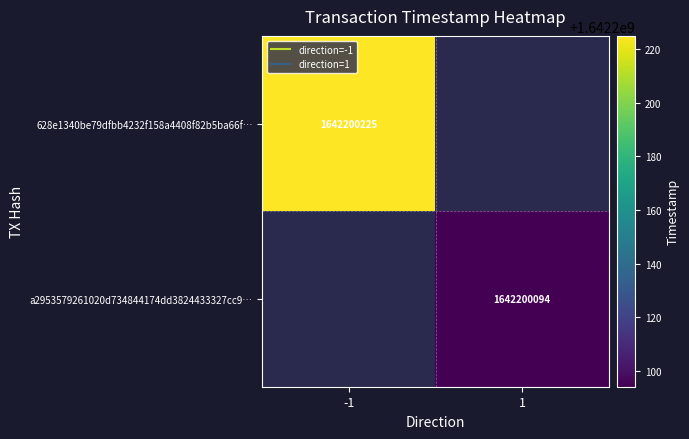

What is the maximum value for a2953579261020d734844174dd3824433327cc9?

1642200094